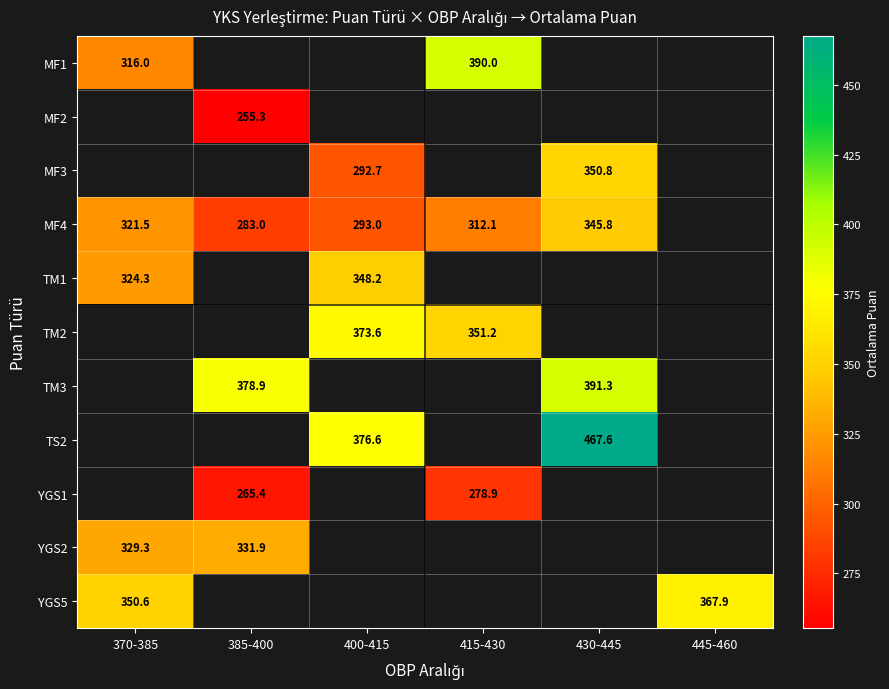

Is the value of MF4 at 385-400 greater than the value of TS2 at 400-415?

No